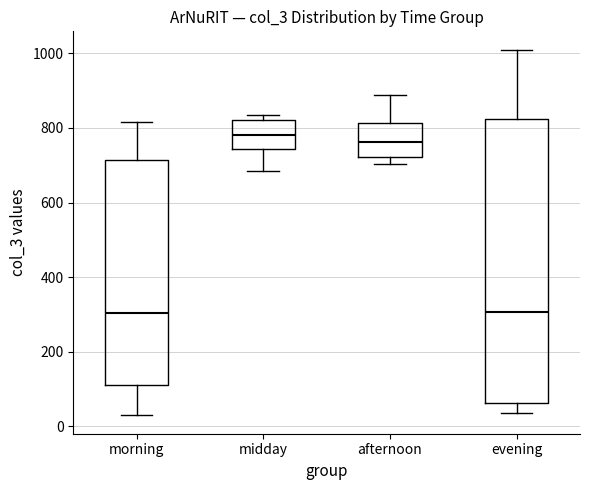

Which box is the tallest, from its lower edge to its upper edge?

evening